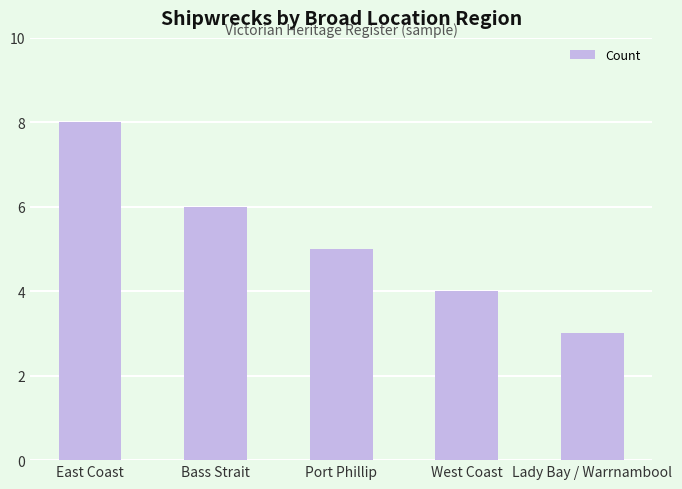

At which label is the value closest to 5?

Port Phillip